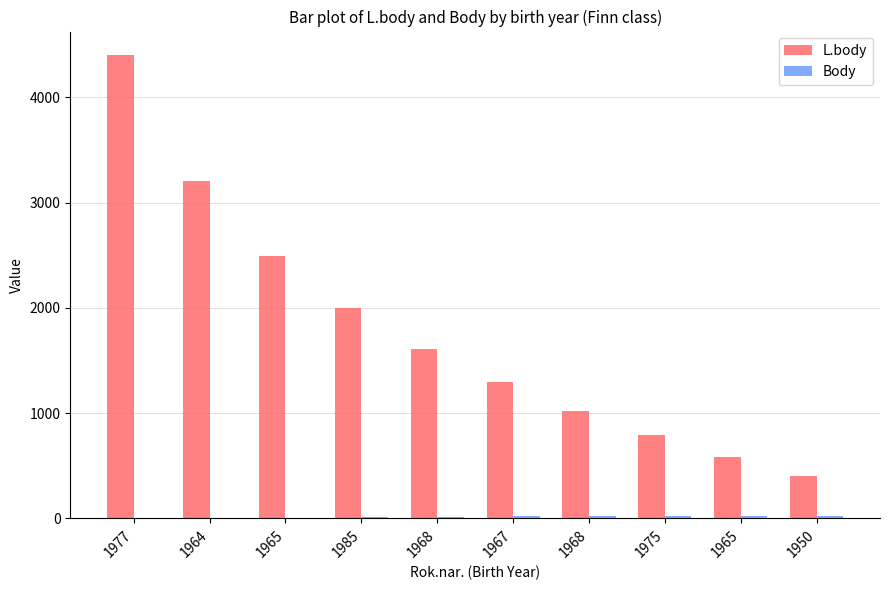

How many series are shown in this chart?

2